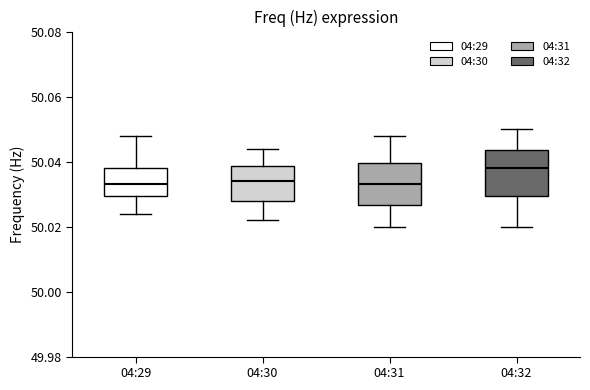

Where does the median line of the box for 04:29 sit on the y-axis? The values are not printed on the chart, so give them approximately, as read against the axis.

50.034